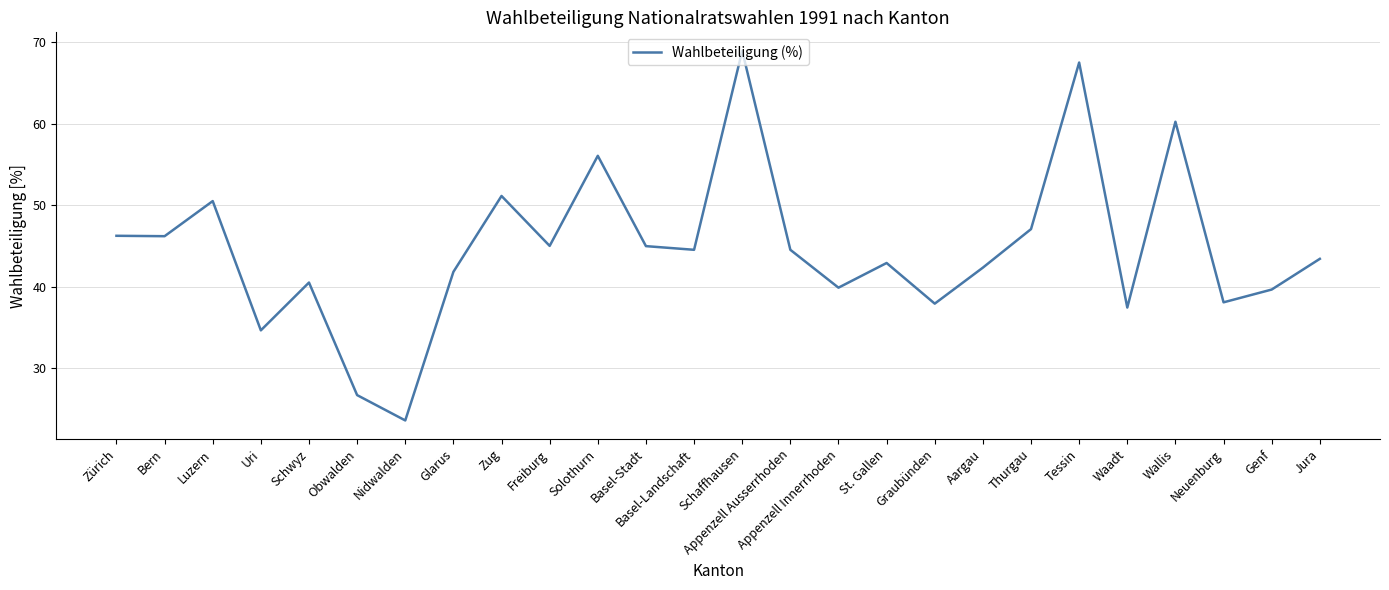

The chart shows a value of 26.7 at Obwalden. True or false?

True